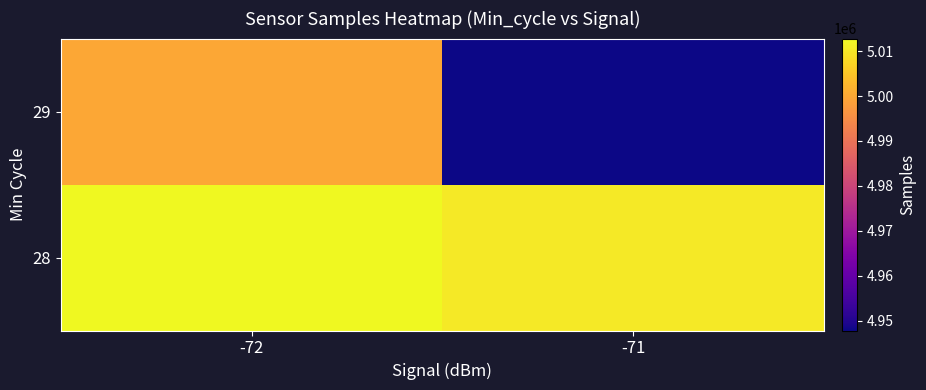

Reading left to right, list all the values displayed in this chart.

28: -72=5012782.0	-71=5010424.8
29: -72=5000000.0	-71=4947834.0